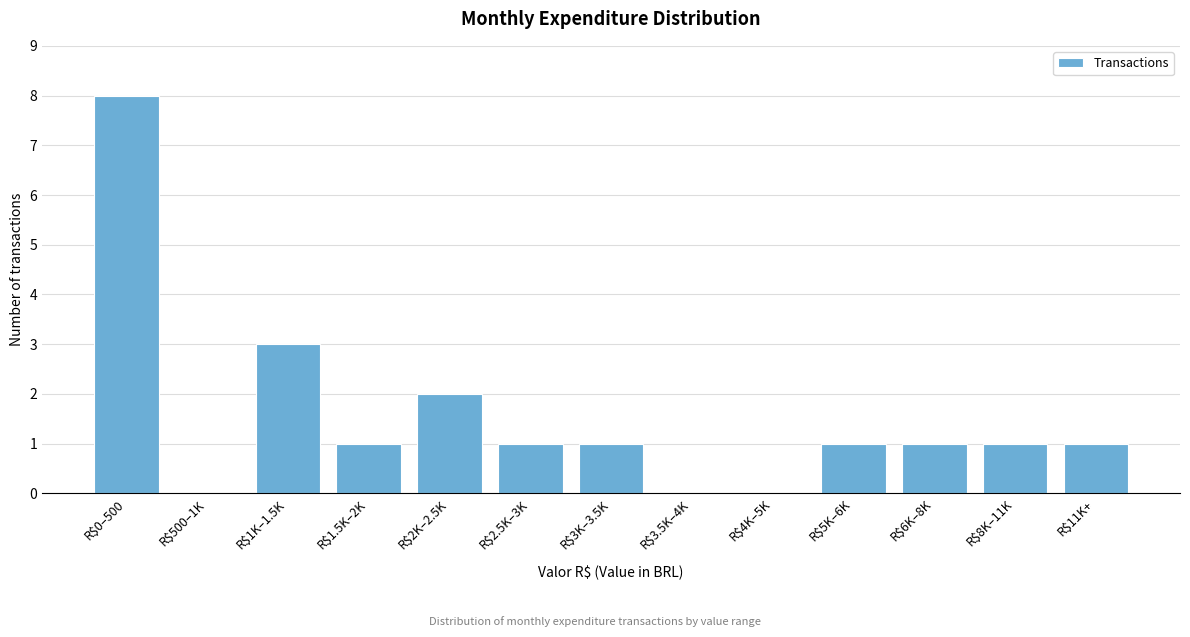

The chart shows a value of 0 at R$500–1K. True or false?

True